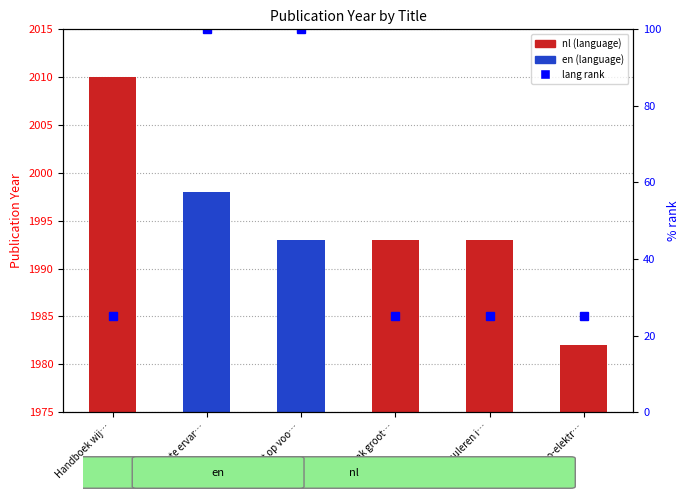

What is the label of the 3rd bar from the left?

Recht op voo…